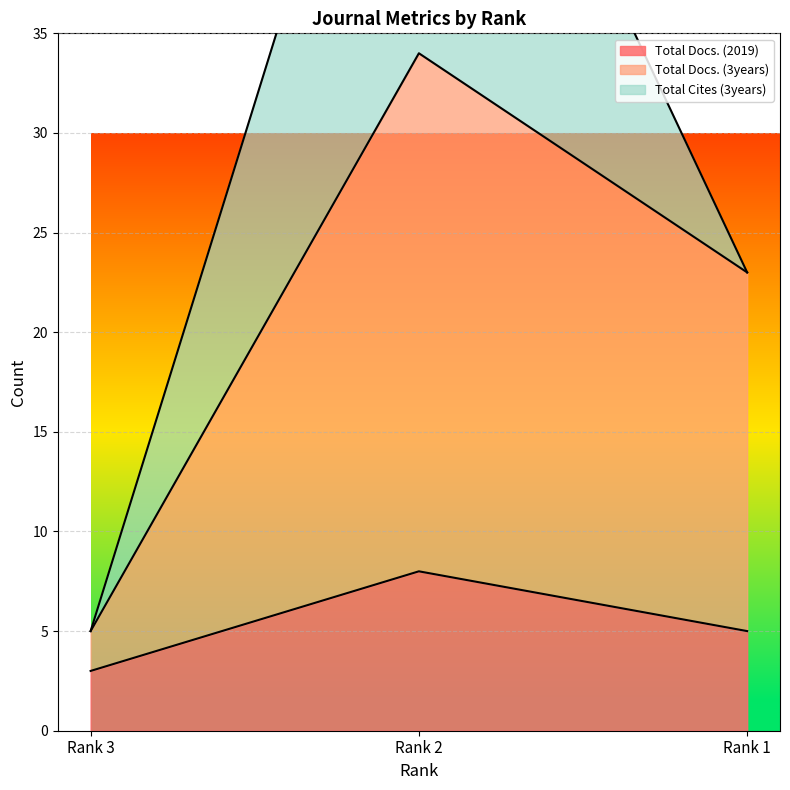

What is the maximum value for Total Docs. (2019)?

8